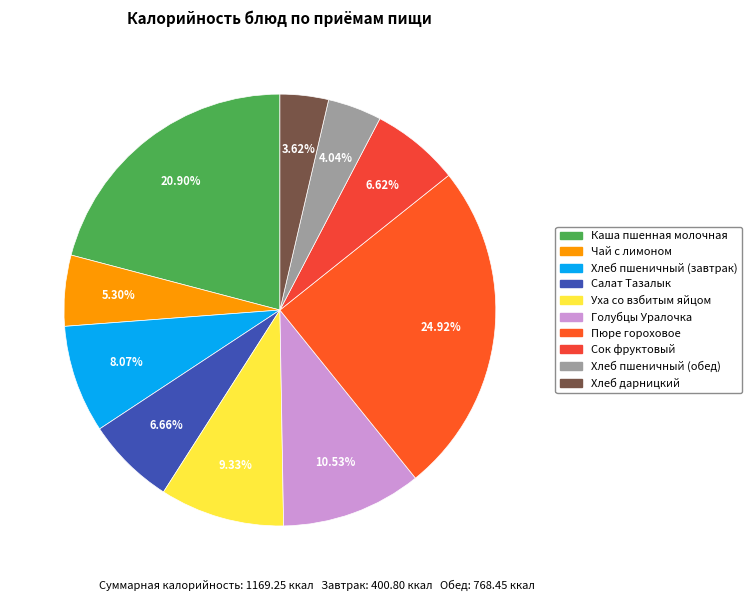

Which slice is the largest?

Пюре гороховое